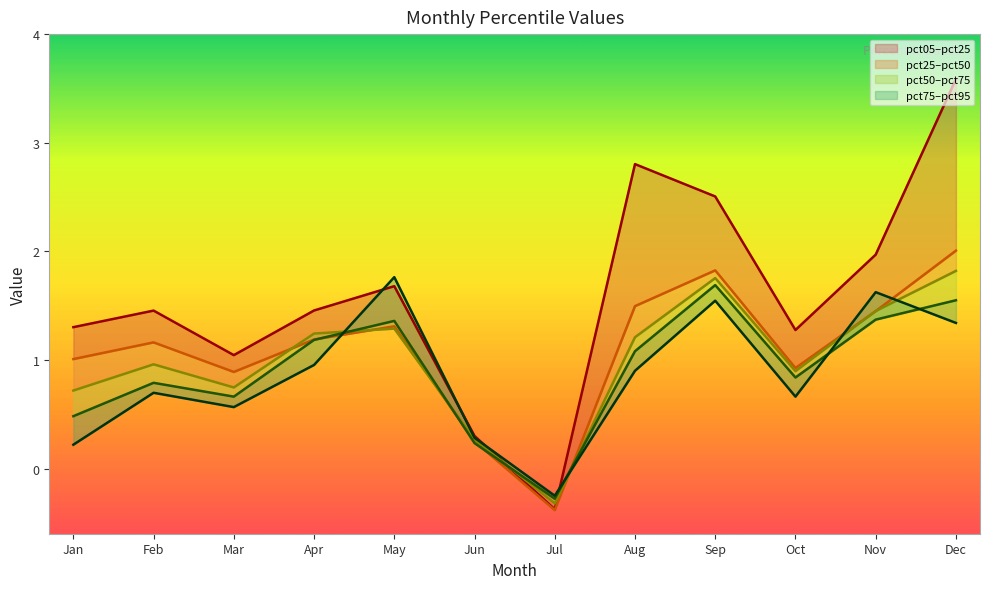

Which series changed the most between Apr and Aug?

pct05